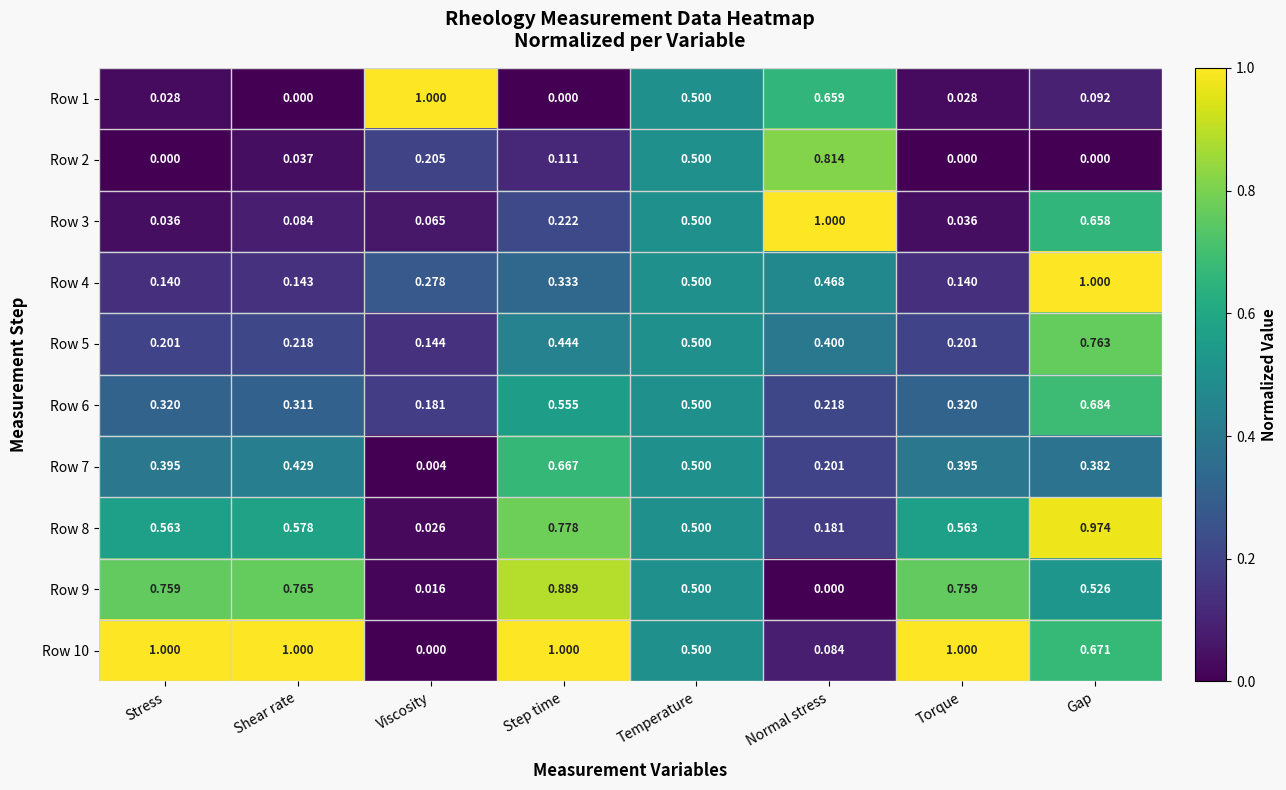

At which label is Row 6 closest to 0?

Viscosity